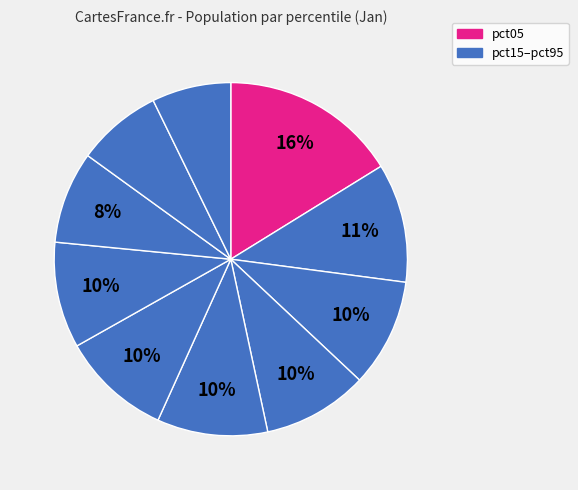

How many slices are in this pie chart?

10